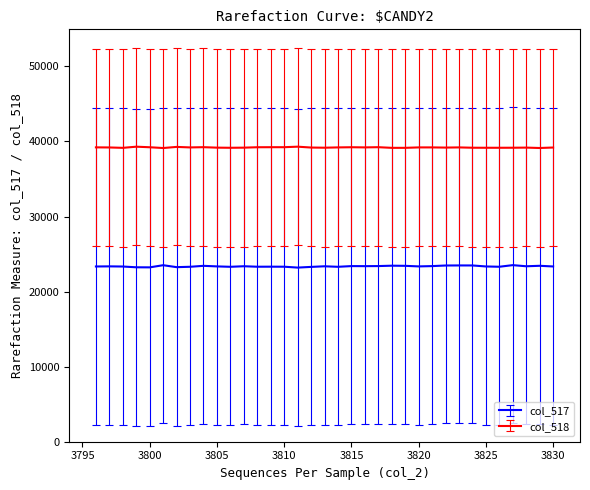

What is the minimum value for col_518?

39128